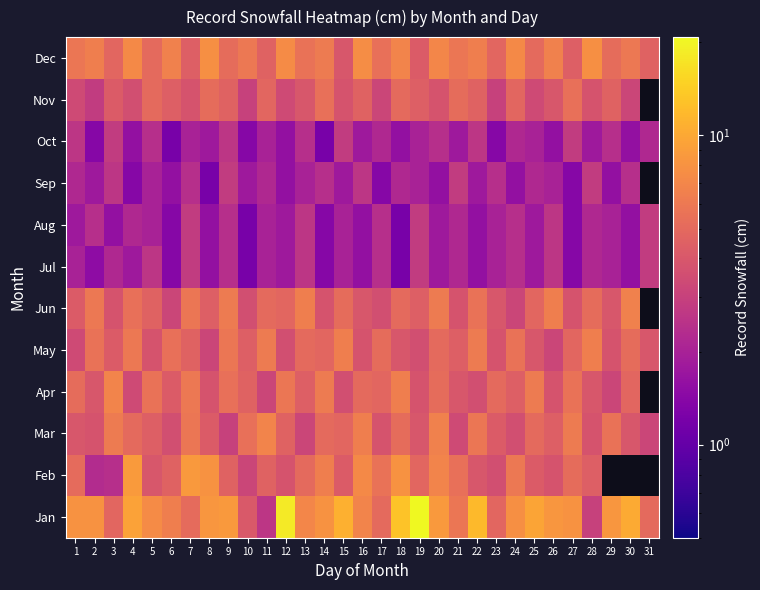

What is the total value across all series at 8?

51.2